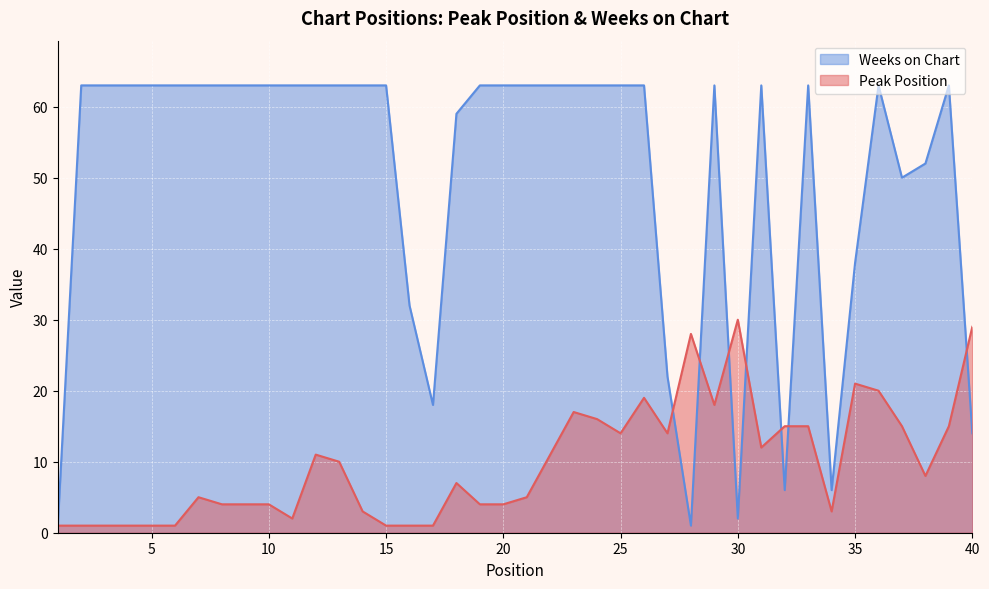

How many lines are shown in the chart?

2